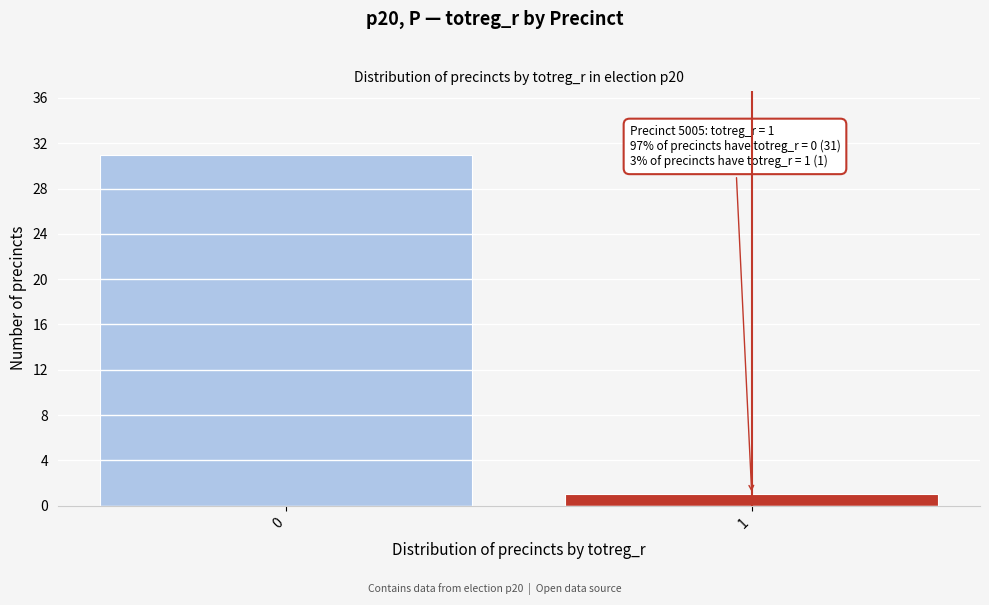

Reading right to left, list all the values displayed in this chart.

1	31